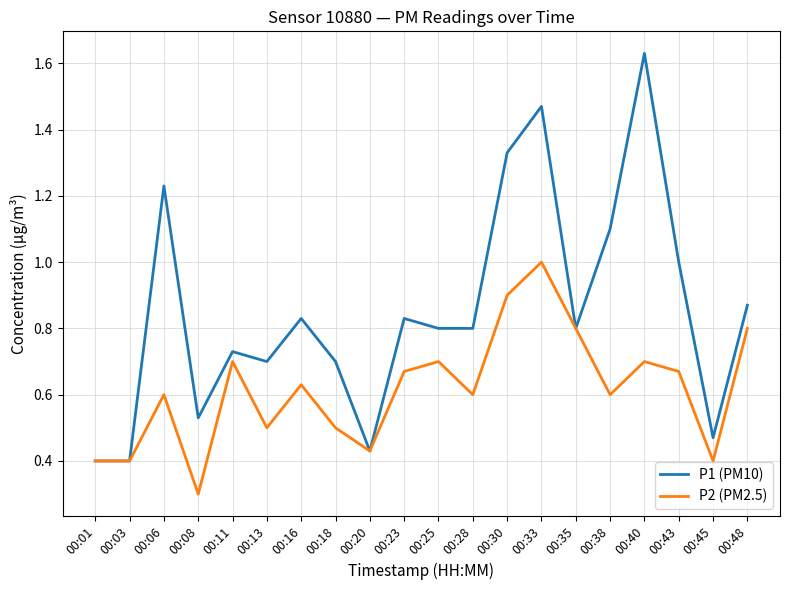

What are all the series names shown in the legend?

P1 (PM10), P2 (PM2.5)